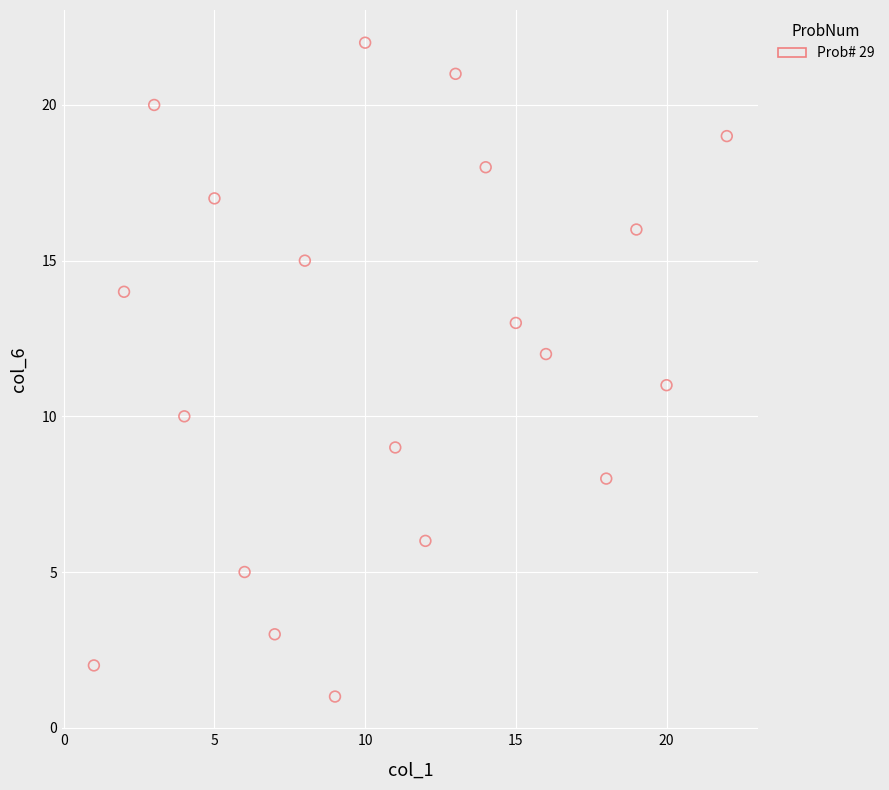

What is the range of Y values (max minus min)?

21